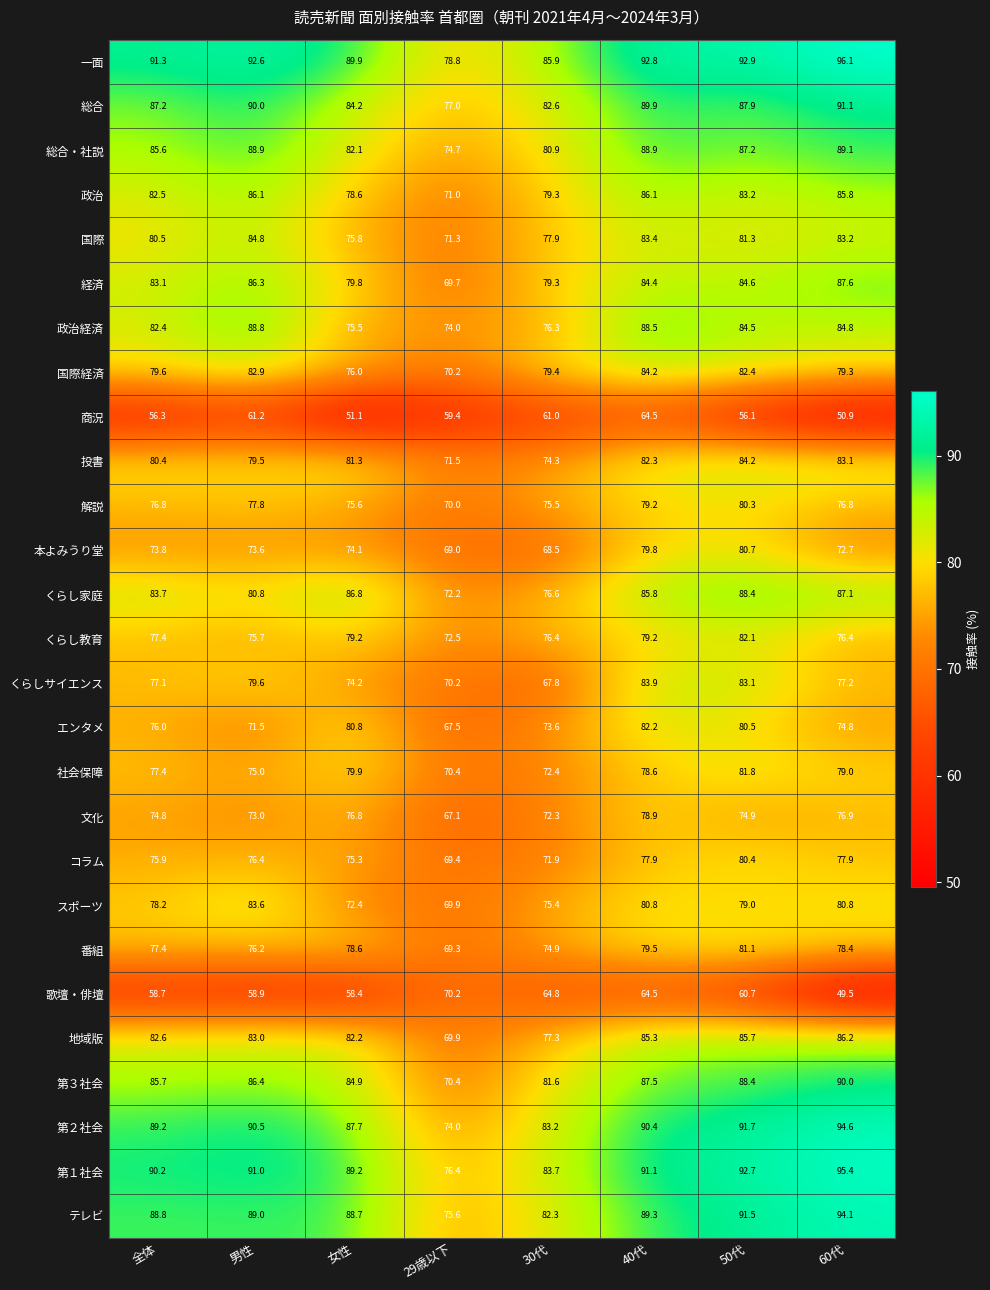

Count the number of data series in this chart.

27